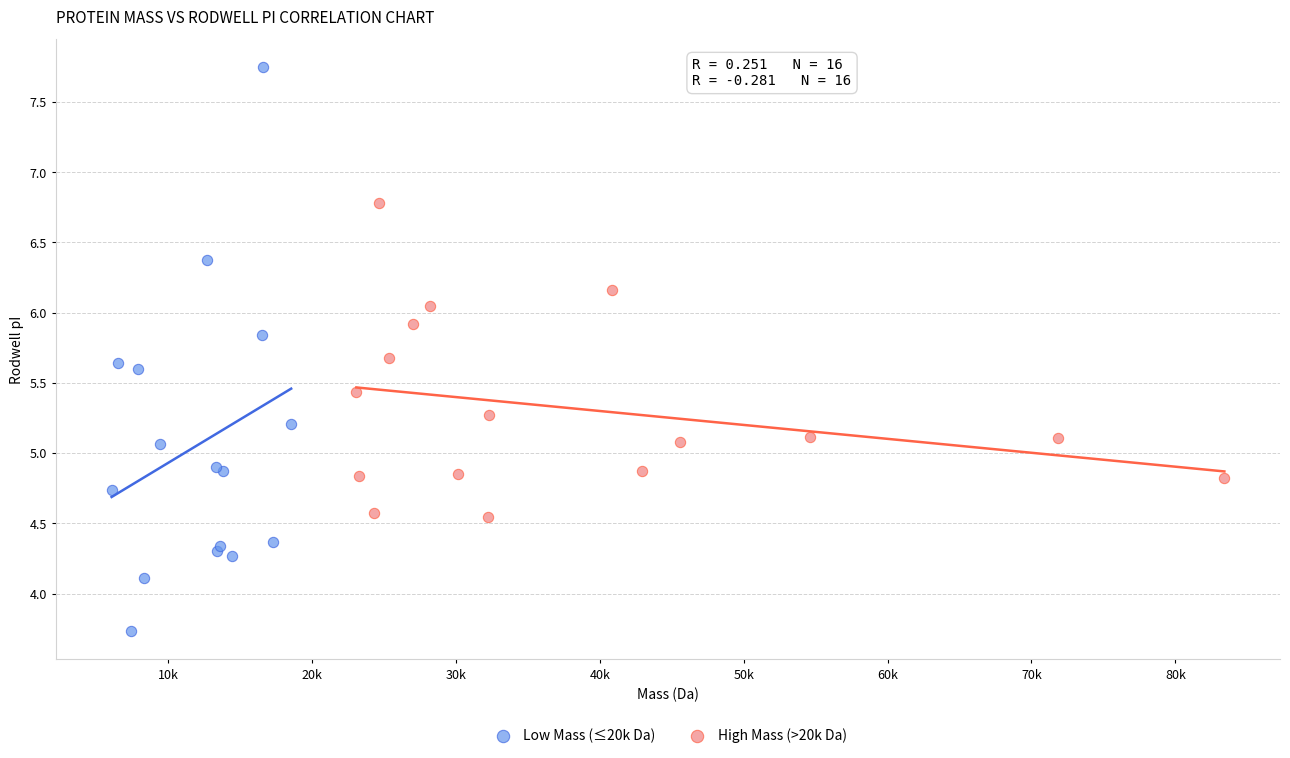

Which series reaches the minimum Y coordinate?

Low Mass (≤20k Da)